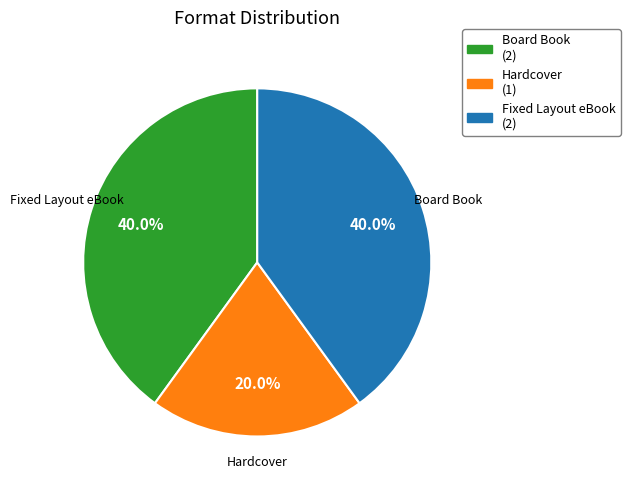

Which category has the smallest portion of the pie?

Hardcover